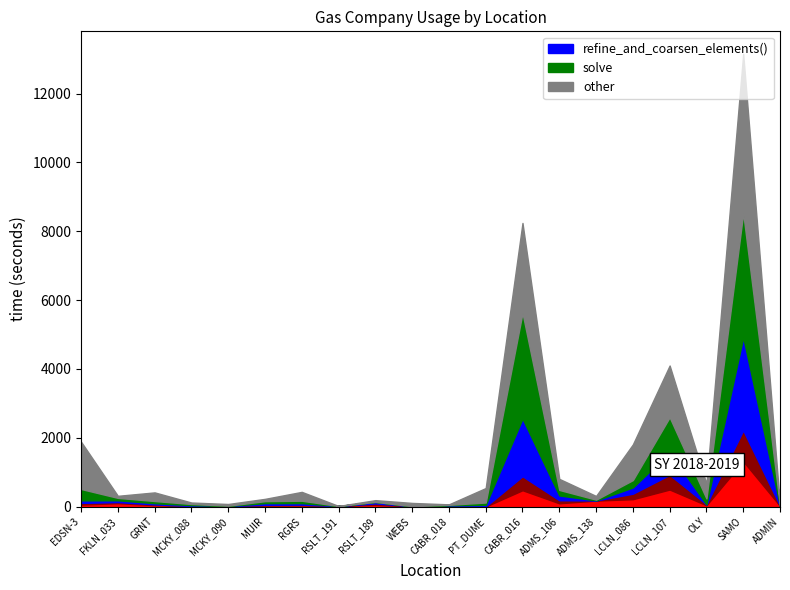

What is the value of the _eq.reinit_solutions() point at the 8th from the left?

15.8